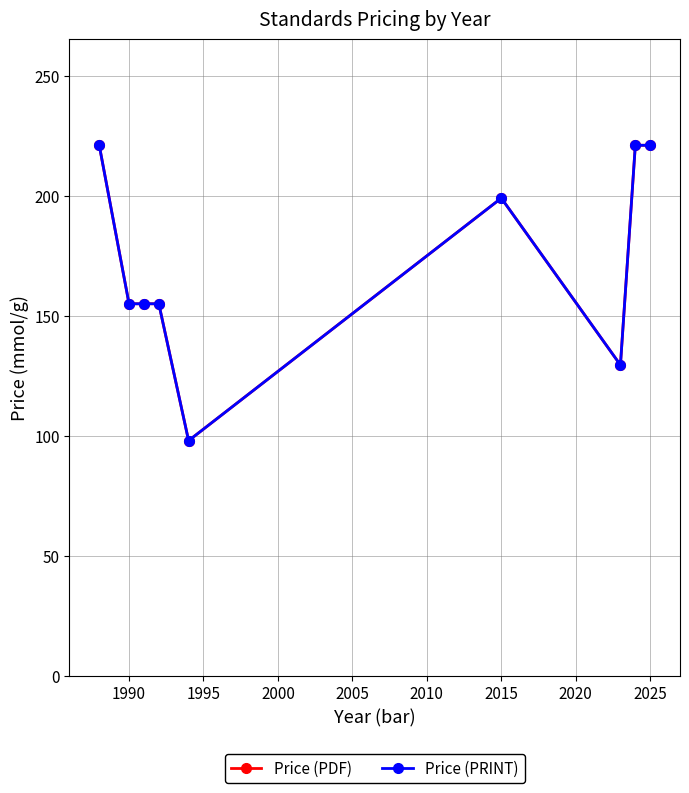

Does the chart have visible grid lines?

Yes